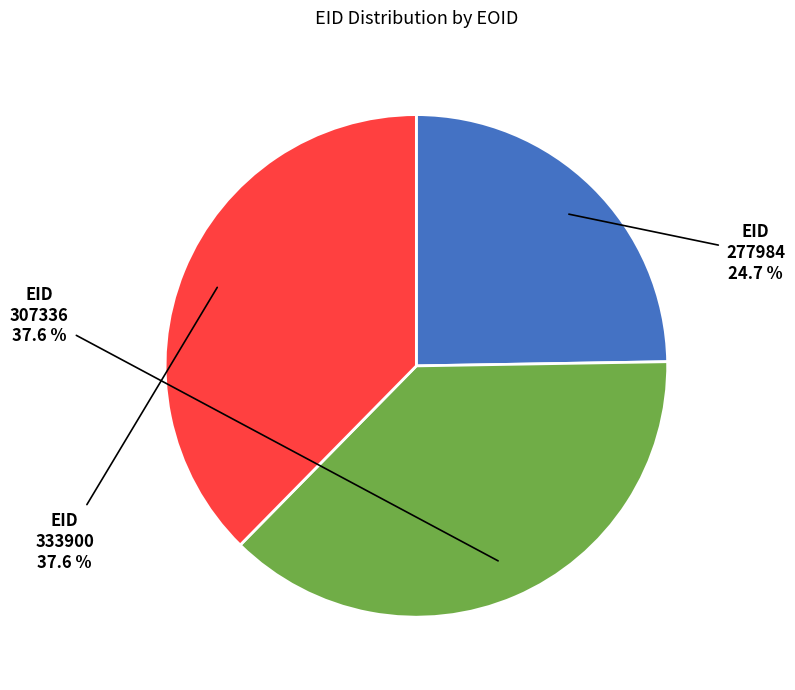

What percentage is the 307336 slice, to the nearest percent?

38%